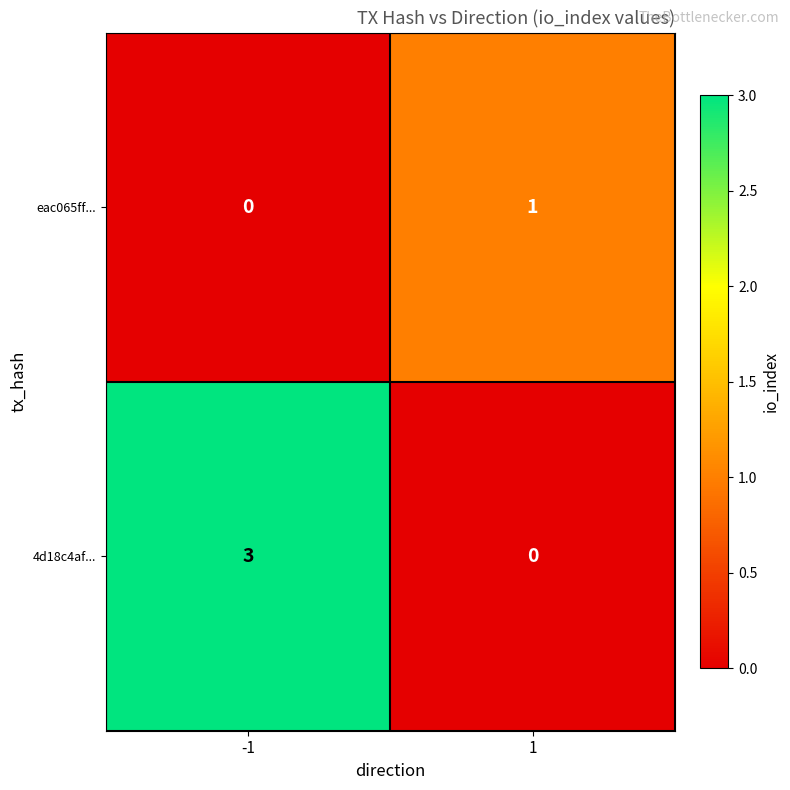

At 1, list the series in order from largest to smallest.

eac065ff..., 4d18c4af...